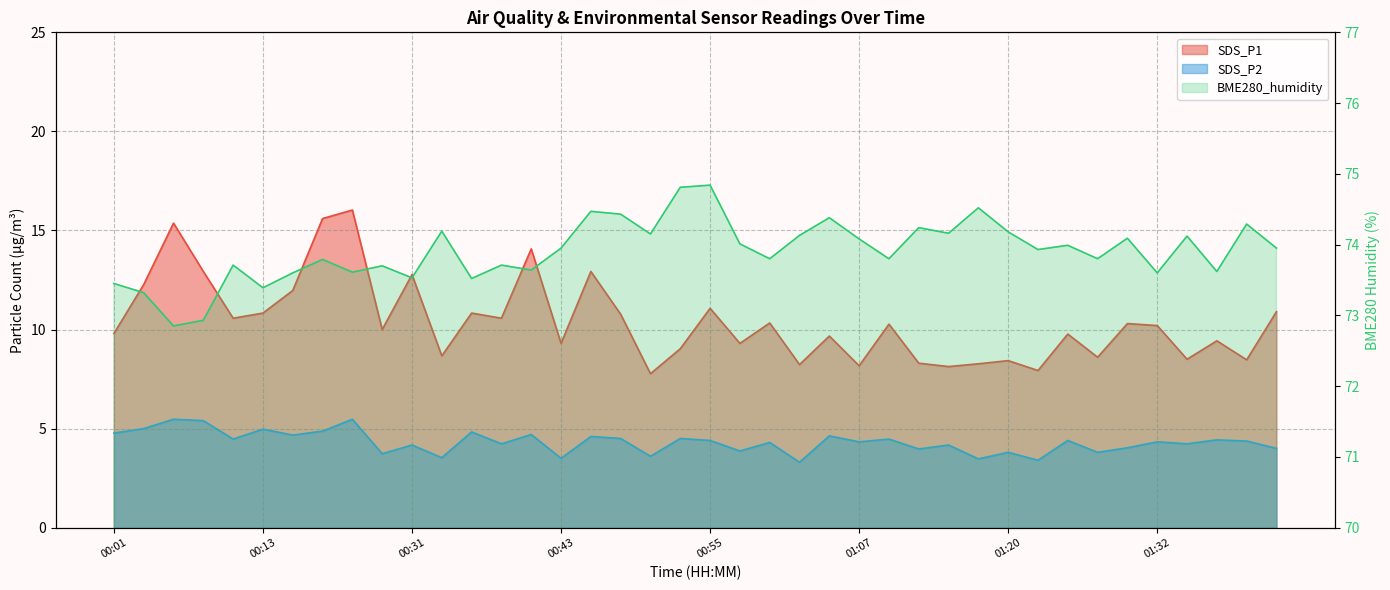

How many interior local peaks does the BME280_humidity series have?

14